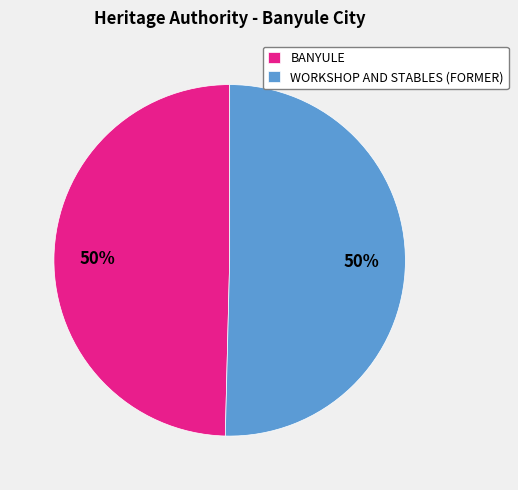

Combined, do BANYULE and WORKSHOP AND STABLES (FORMER) account for over 50%?

Yes